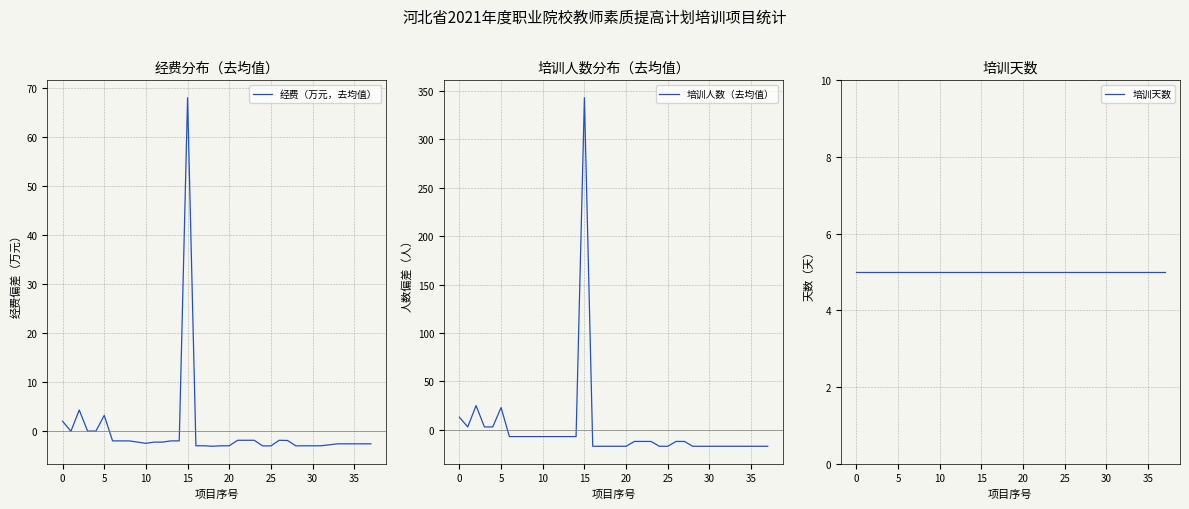

What is the label of the 37th point from the left?

36